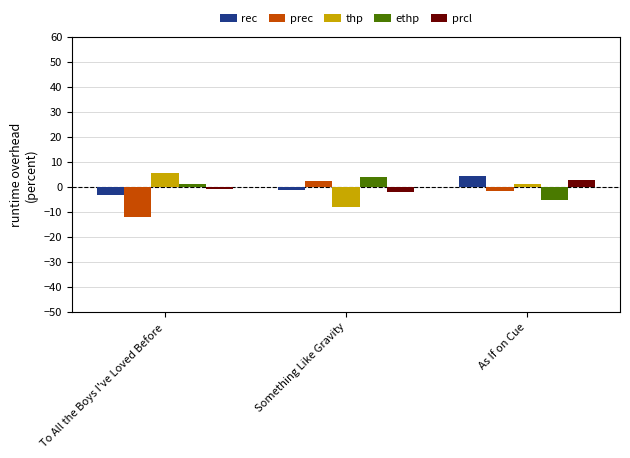

What is the label of the 2nd bar from the right?

Something Like Gravity